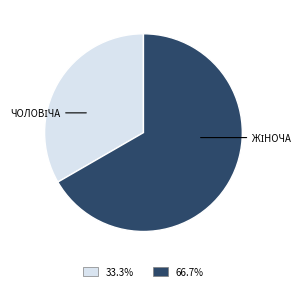

Is there a majority slice in this chart?

Yes